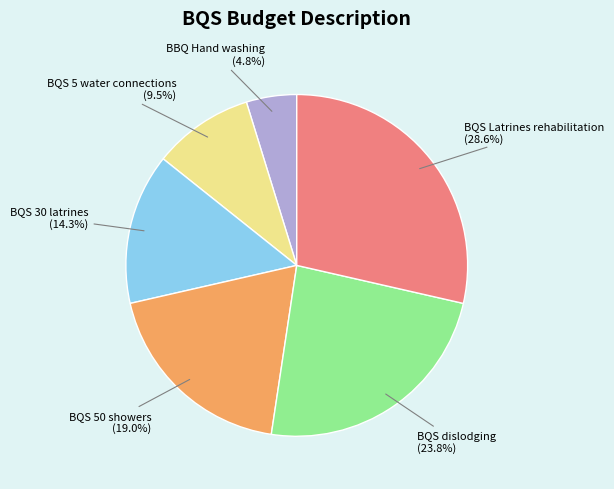

Rank the categories by value from highest to lowest.

BQS Latrines rehabilitation, BQS dislodging, BQS 50 showers, BQS 30 latrines, BQS 5 water connections, BBQ Hand washing